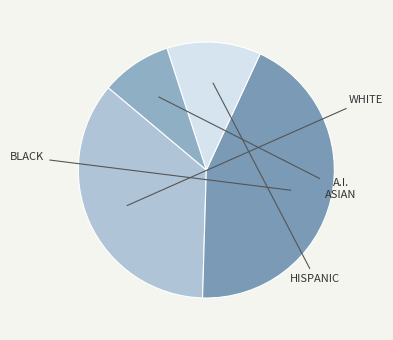

How many slices are in this pie chart?

4